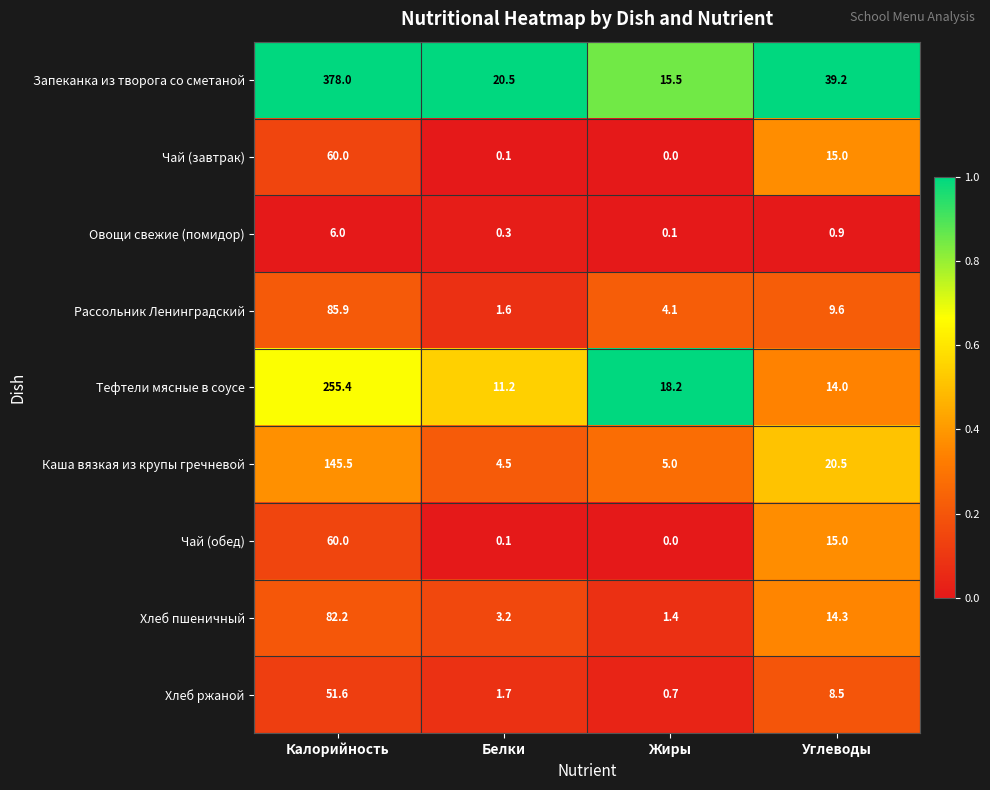

What is the approximate value of Чай (завтрак) at Калорийность?

60.0